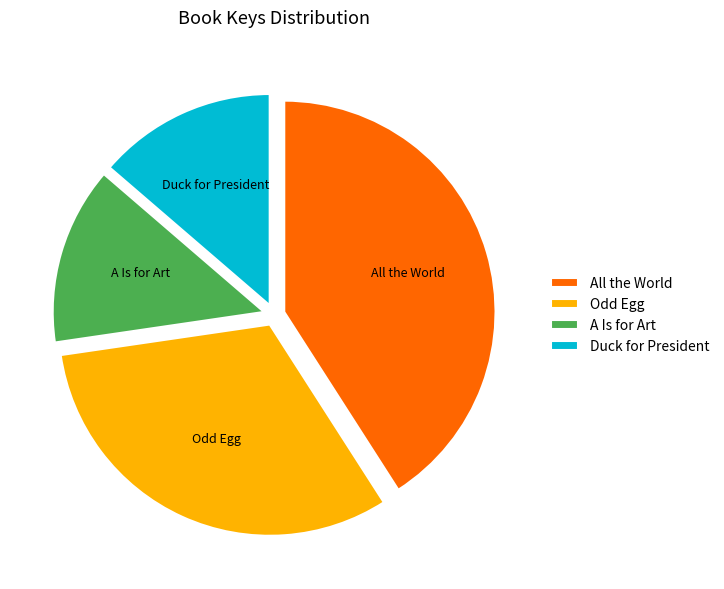

What is the ratio of the value at Duck for President to the value at A Is for Art?

1.0